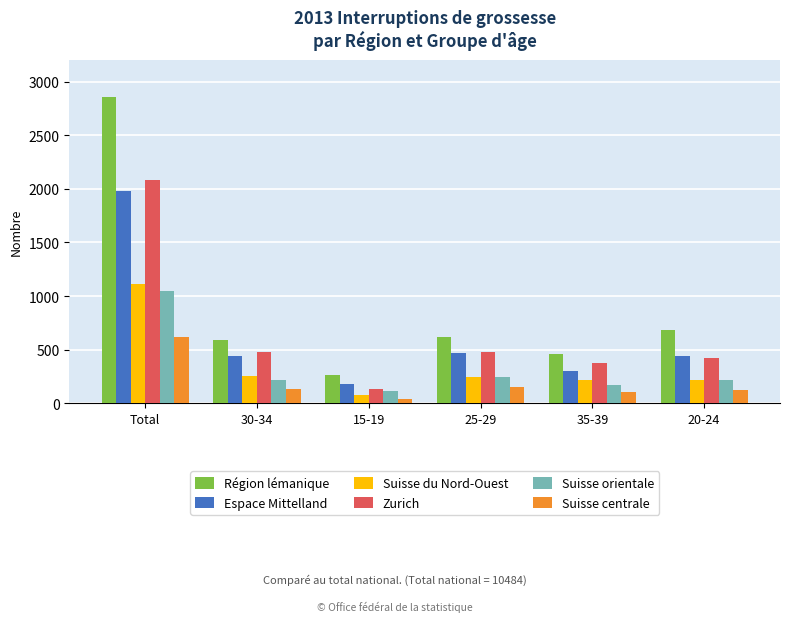

What is the difference between the maximum and second lowest values in the Espace Mittelland series?

1680